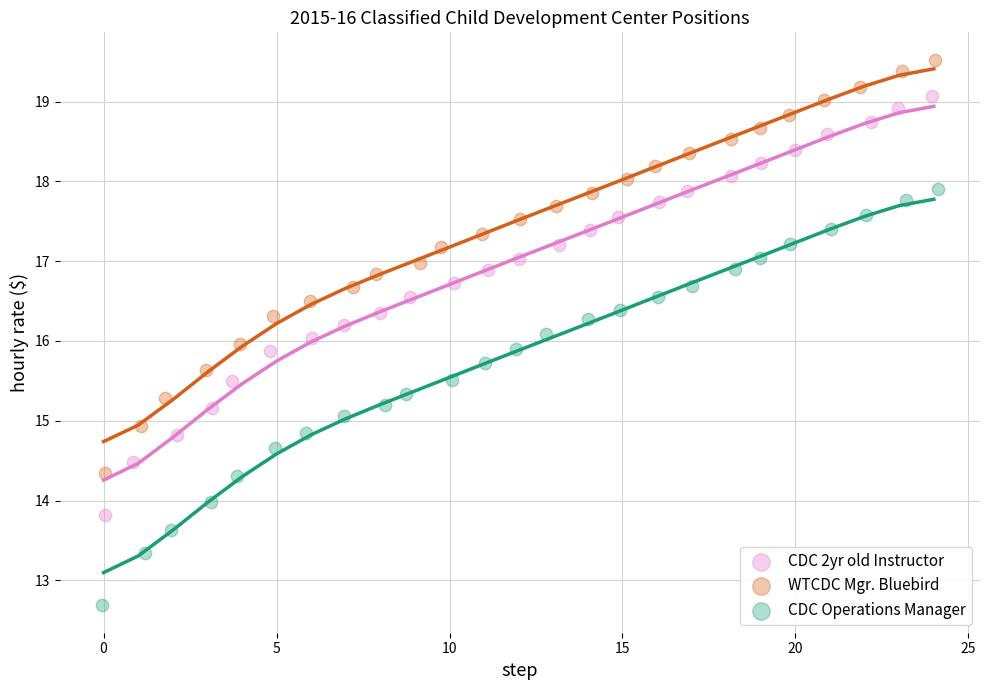

Which series contains the highest Y value?

WTCDC Mgr. Bluebird